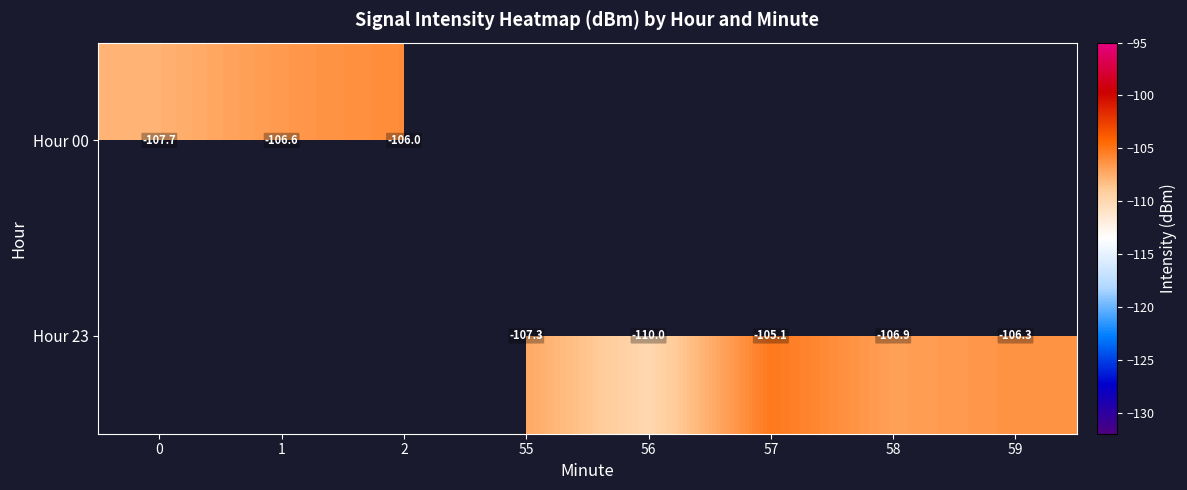

Rank the categories by Hour 23 value from highest to lowest.

0, 1, 2, 57, 59, 58, 55, 56